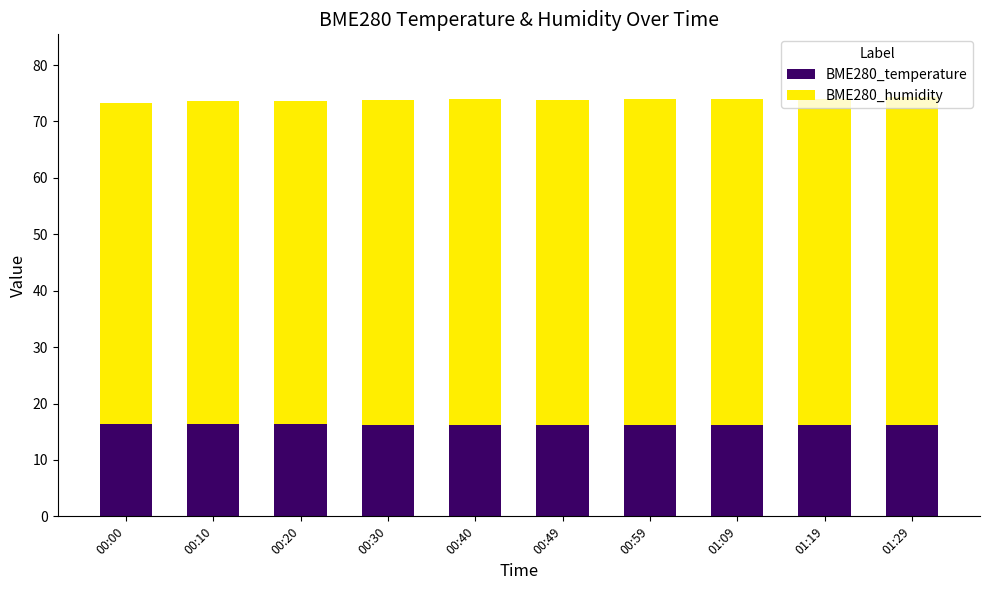

Are the bars horizontal?

No